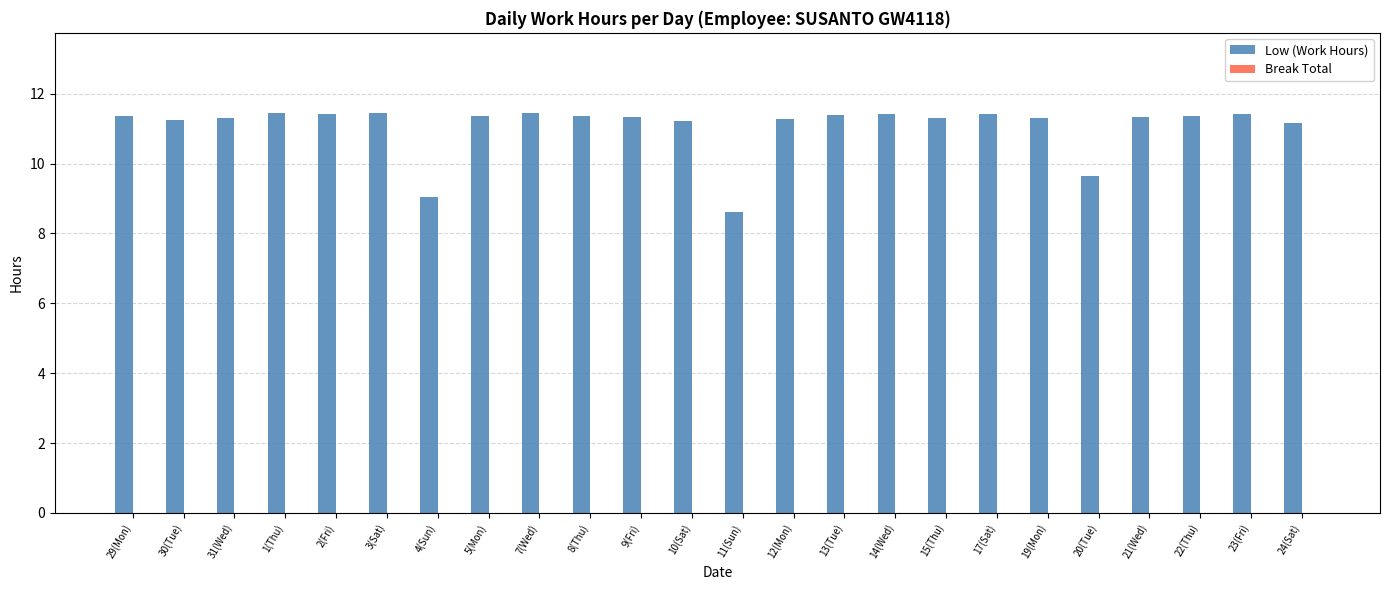

True or false: the data shows 11.3 at 31(Wed).

True